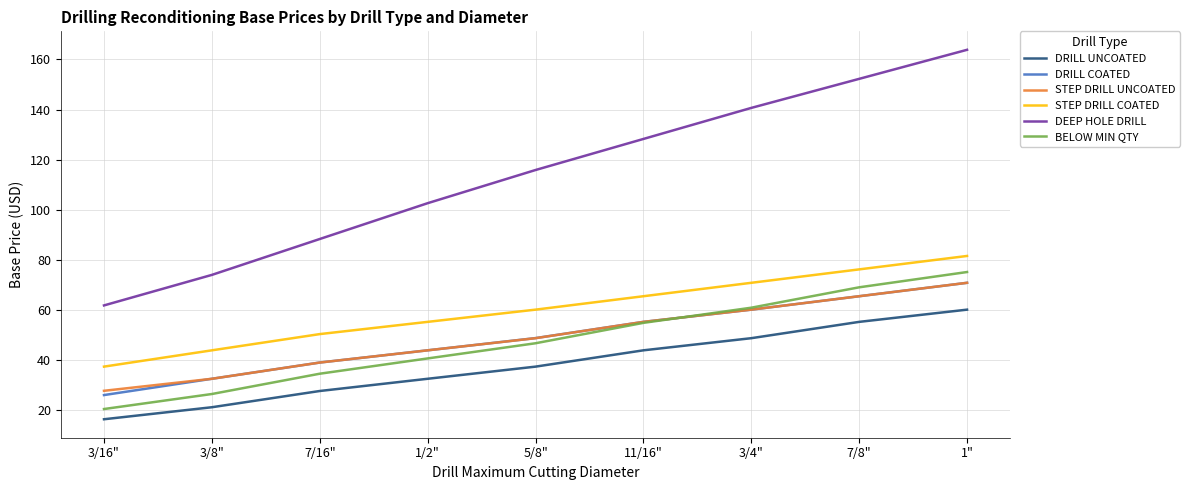

Reading left to right, transcribe all the data shown in this chart.

DRILL UNCOATED: 16.3	21.1	27.6	32.5	37.3	43.9	48.7	55.2	60.1
DRILL COATED: 26.0	32.5	39.0	43.9	48.7	55.2	60.1	65.5	70.8
STEP DRILL UNCOATED: 27.7	32.5	39.0	43.8	48.7	55.2	60.1	65.5	70.8
STEP DRILL COATED: 37.3	43.8	50.3	55.2	60.1	65.5	70.8	76.2	81.5
DEEP HOLE DRILL: 61.8	74.0	88.3	102.6	115.9	128.3	140.7	152.3	163.9
BELOW MIN QTY: 20.4	26.4	34.5	40.6	46.7	54.8	60.9	69.0	75.1